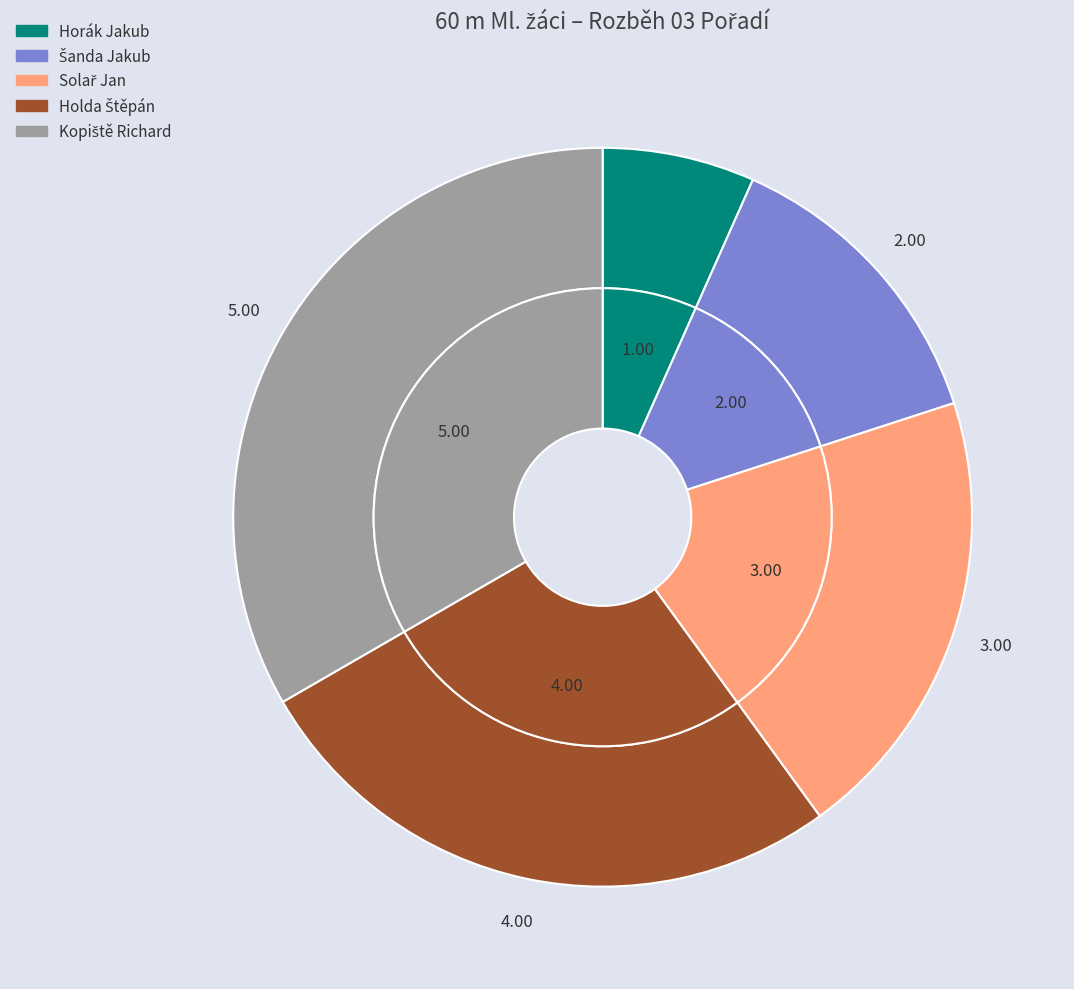

The Kopiště Richard slice represents 20% of the pie. True or false?

False